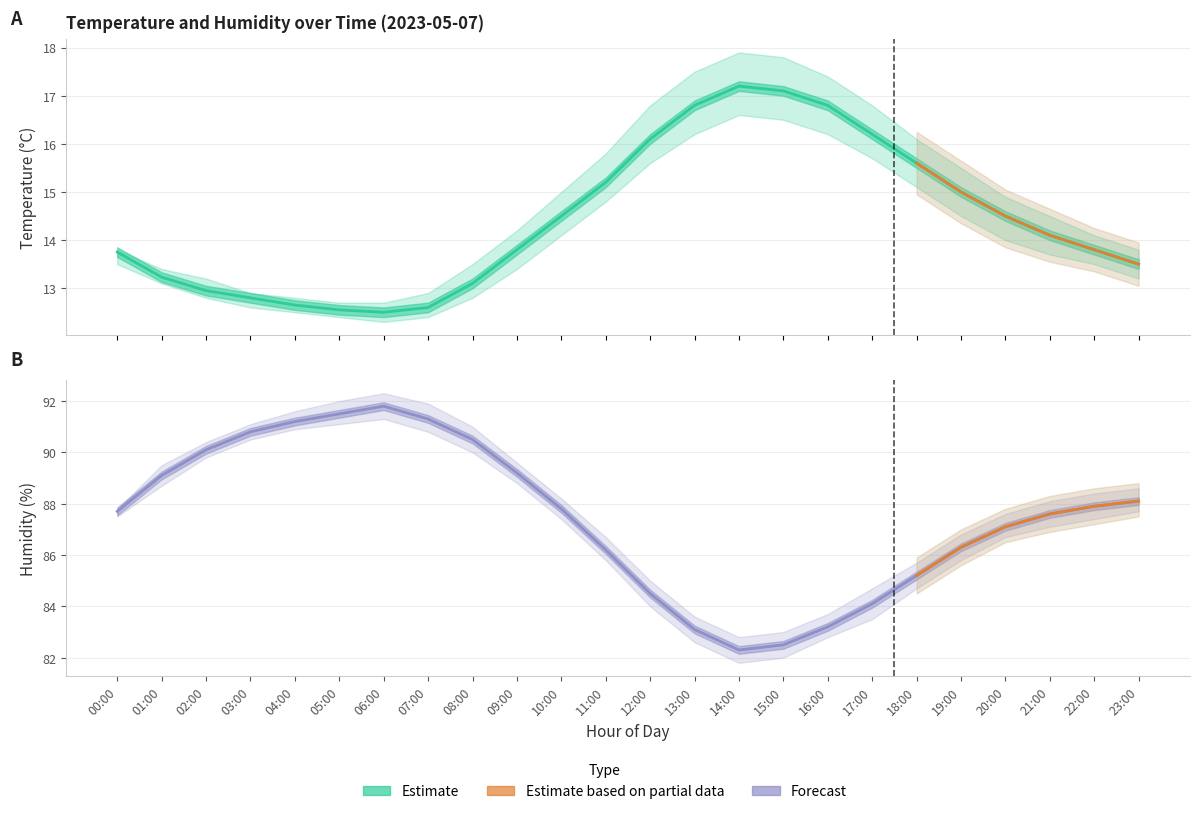

True or false: temp_lower has a value of 27.6 at 16:00.

False